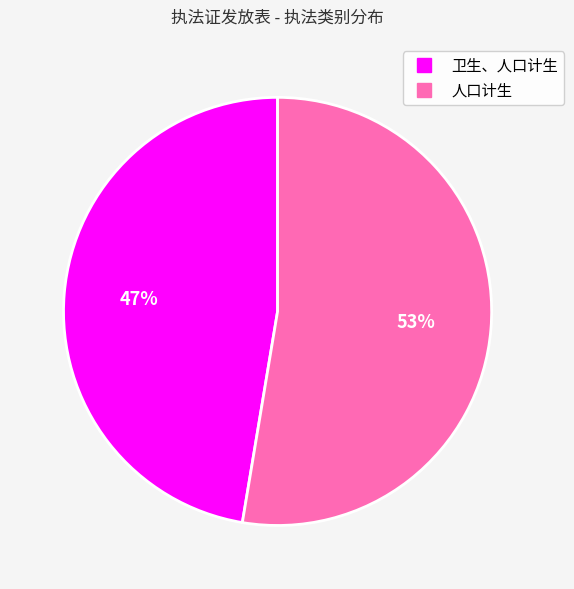

Rank the categories by value from highest to lowest.

人口计生, 卫生、人口计生